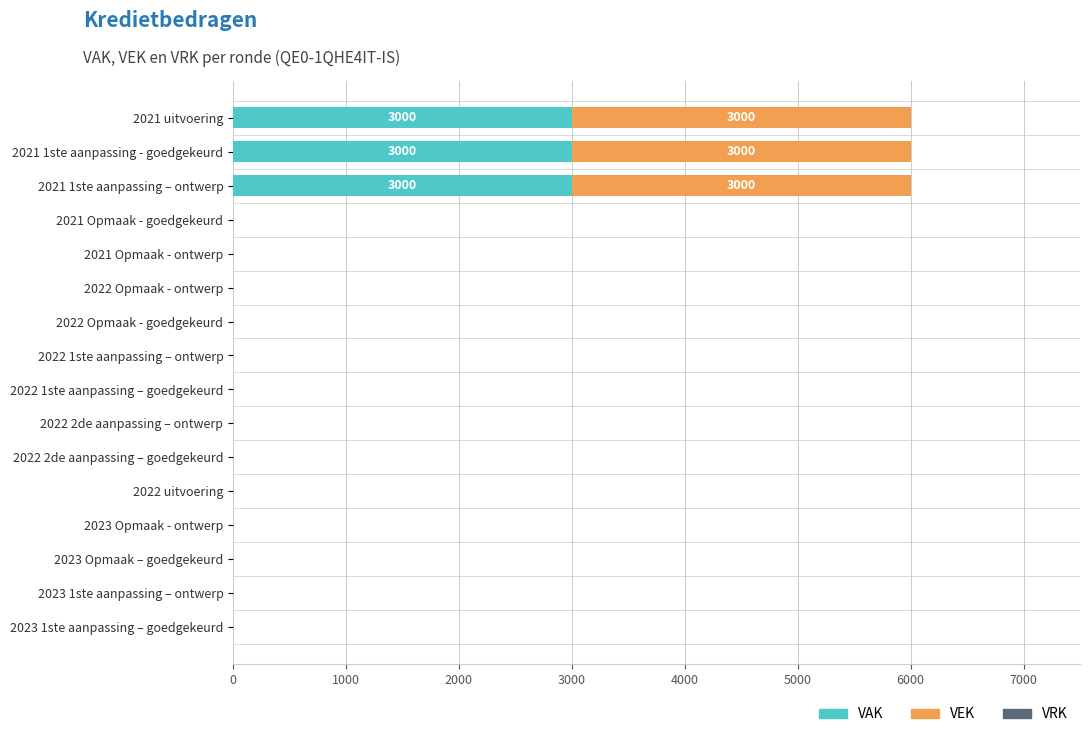

The value of VAK at 2021 uitvoering is 3000. True or false?

True